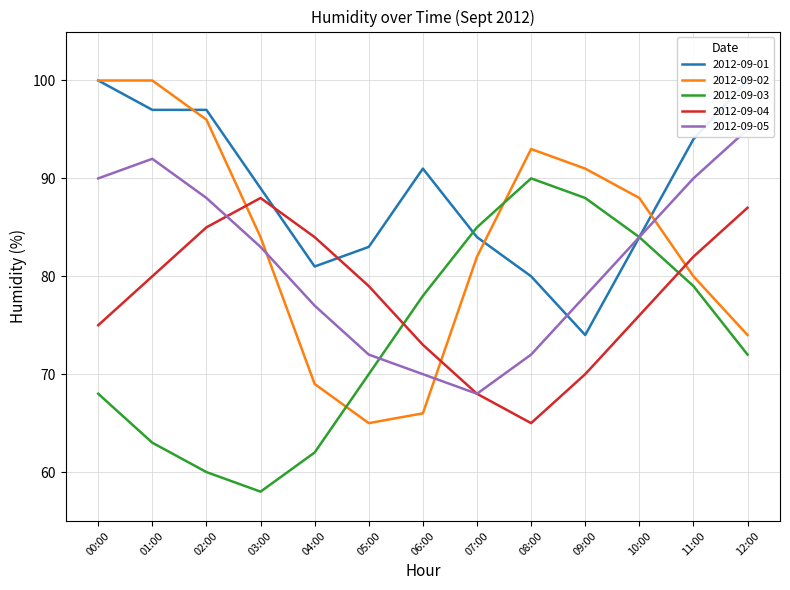

What is the difference between the highest and lowest values at 04:00?

22